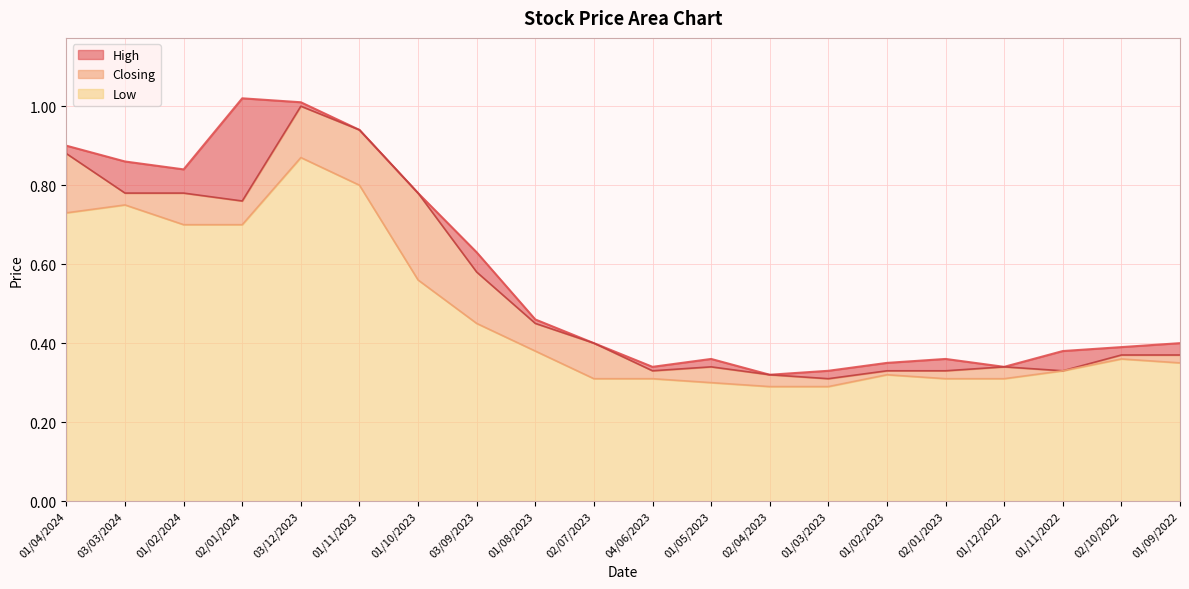

Reading left to right, list all the values displayed in this chart.

High: 01/04/2024=0.9	03/03/2024=0.9	01/02/2024=0.8	02/01/2024=1.0	03/12/2023=1.0	01/11/2023=0.9	01/10/2023=0.8	03/09/2023=0.6	01/08/2023=0.5	02/07/2023=0.4	04/06/2023=0.3	01/05/2023=0.4	02/04/2023=0.3	01/03/2023=0.3	01/02/2023=0.3	02/01/2023=0.4	01/12/2022=0.3	01/11/2022=0.4	02/10/2022=0.4	01/09/2022=0.4
Closing: 01/04/2024=0.9	03/03/2024=0.8	01/02/2024=0.8	02/01/2024=0.8	03/12/2023=1.0	01/11/2023=0.9	01/10/2023=0.8	03/09/2023=0.6	01/08/2023=0.5	02/07/2023=0.4	04/06/2023=0.3	01/05/2023=0.3	02/04/2023=0.3	01/03/2023=0.3	01/02/2023=0.3	02/01/2023=0.3	01/12/2022=0.3	01/11/2022=0.3	02/10/2022=0.4	01/09/2022=0.4
Low: 01/04/2024=0.7	03/03/2024=0.8	01/02/2024=0.7	02/01/2024=0.7	03/12/2023=0.9	01/11/2023=0.8	01/10/2023=0.6	03/09/2023=0.5	01/08/2023=0.4	02/07/2023=0.3	04/06/2023=0.3	01/05/2023=0.3	02/04/2023=0.3	01/03/2023=0.3	01/02/2023=0.3	02/01/2023=0.3	01/12/2022=0.3	01/11/2022=0.3	02/10/2022=0.4	01/09/2022=0.3